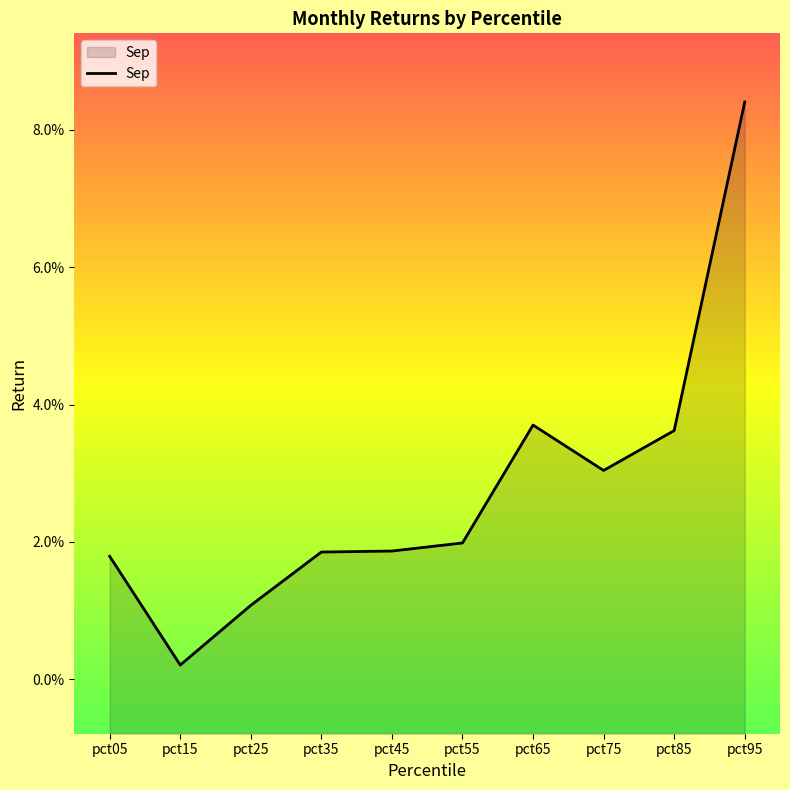

Which category has the highest value across all series?

pct95